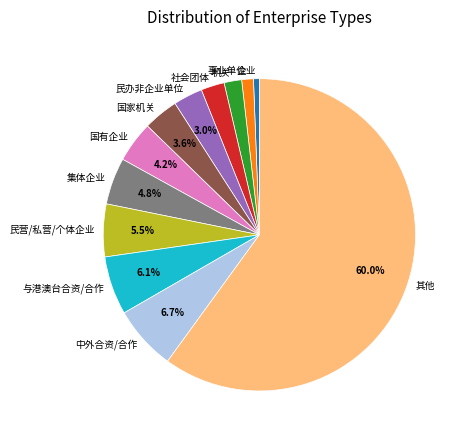

Count the number of slices in the pie.

12